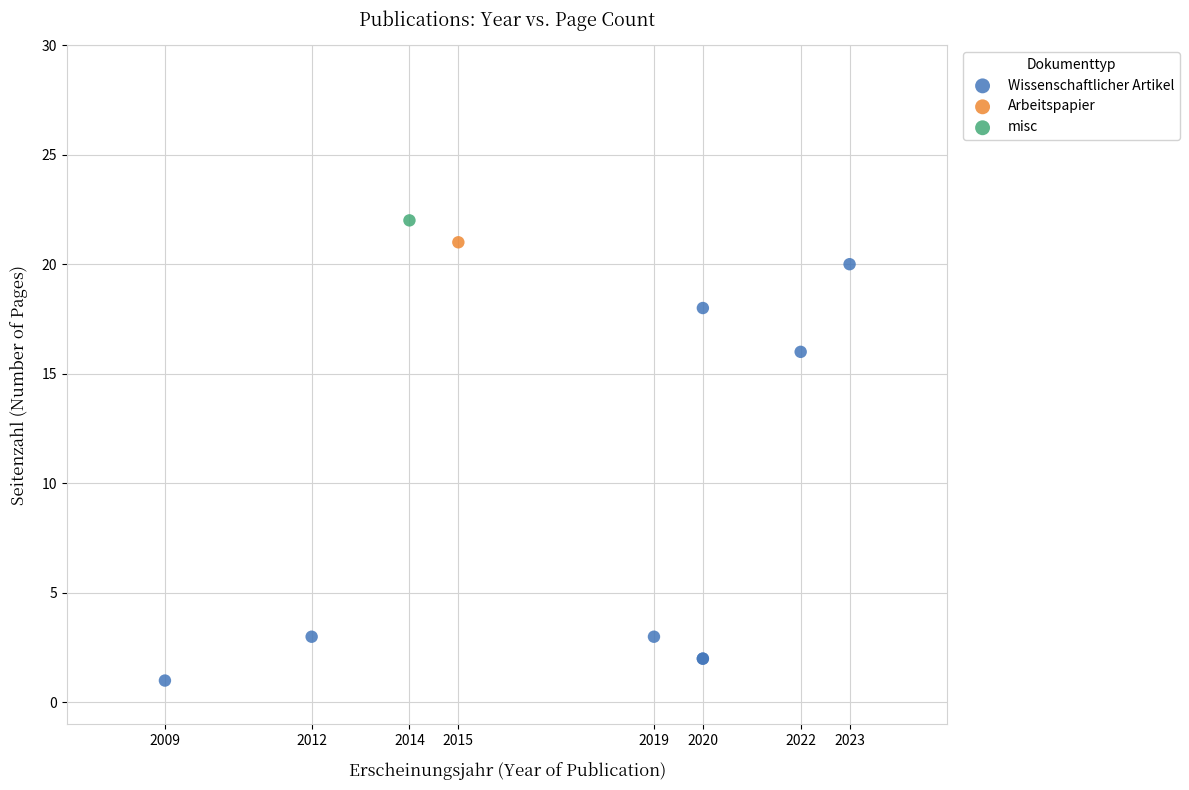

What are all the series names shown in the legend?

Wissenschaftlicher Artikel, Arbeitspapier, misc